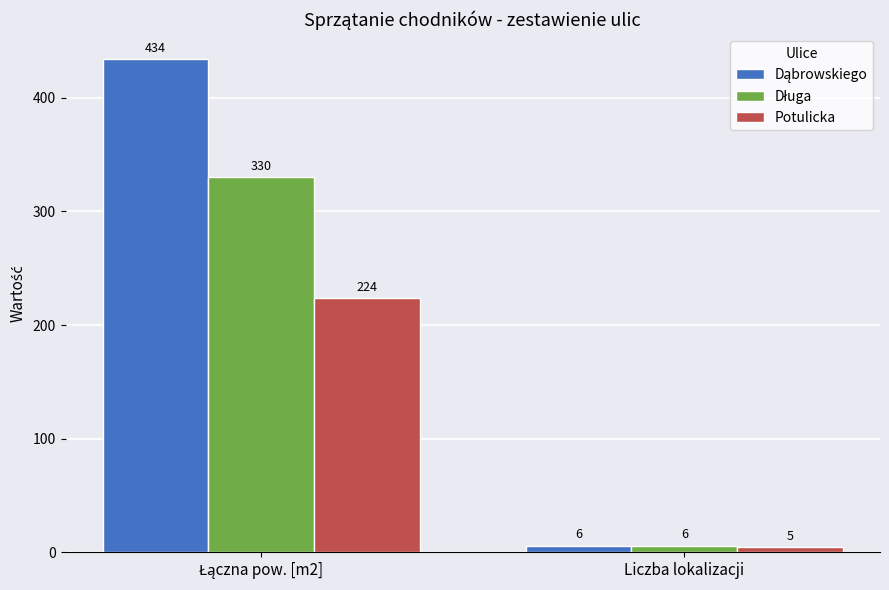

What is the smallest value displayed?

5